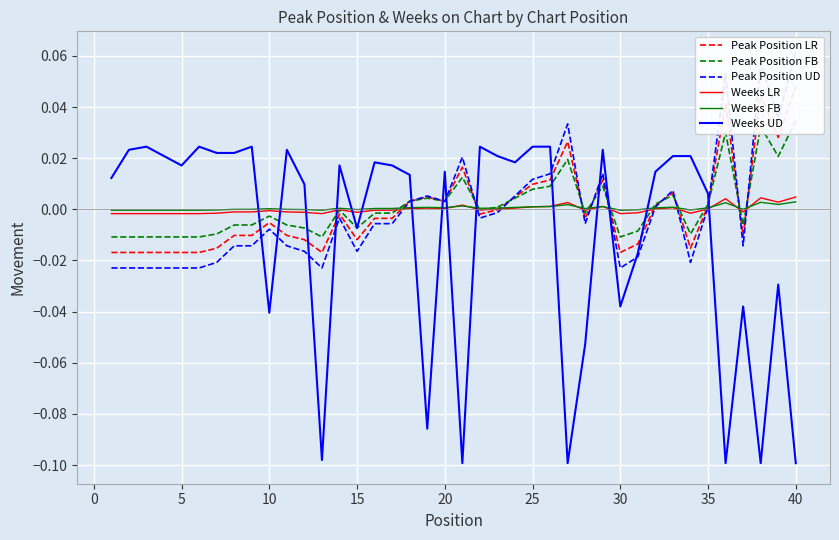

Which series ends up on top after the final intersection of Weeks UD and Weeks FB?

Weeks FB